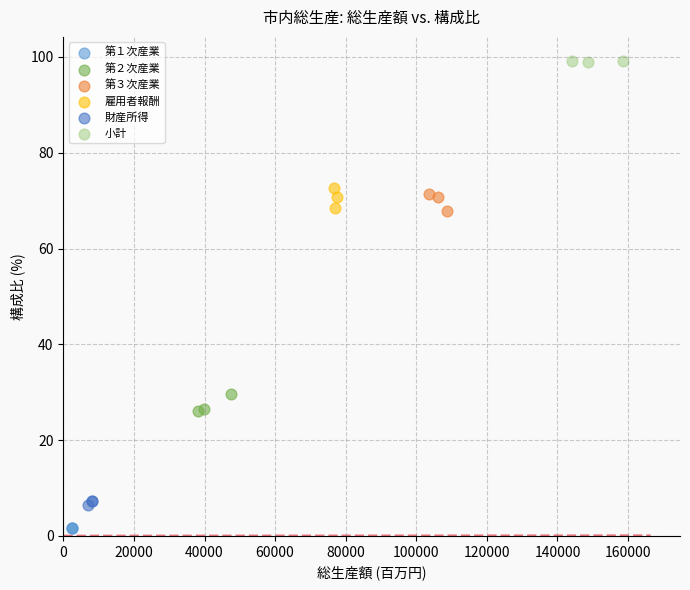

Which series reaches the minimum Y coordinate?

第１次産業